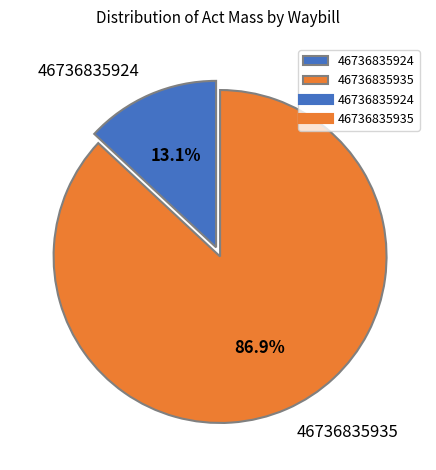

What percentage is NOT represented by 46736835924?

86.9%